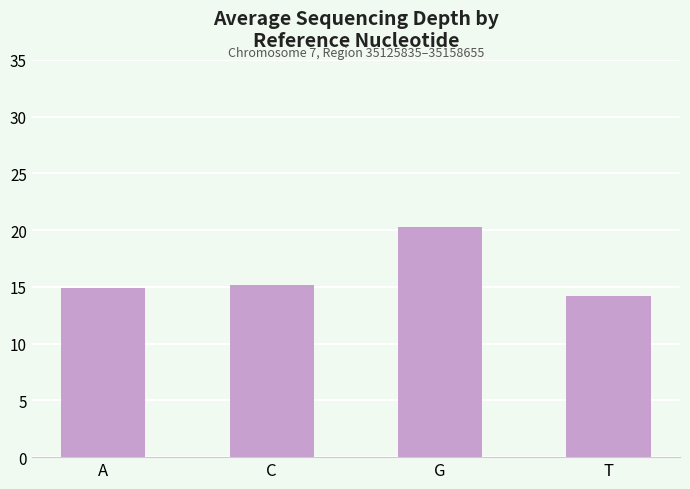

What is the change in value from C to G?

+5.1